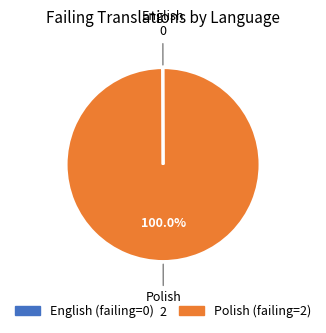

Is Polish the majority of the pie?

Yes